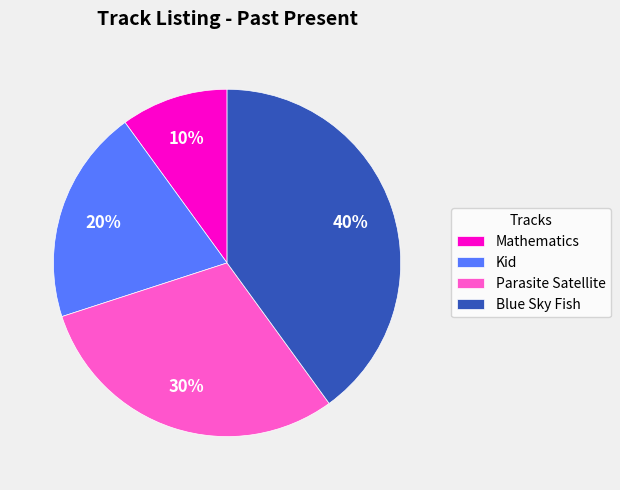

Rank the categories by value from highest to lowest.

Blue Sky Fish, Parasite Satellite, Kid, Mathematics